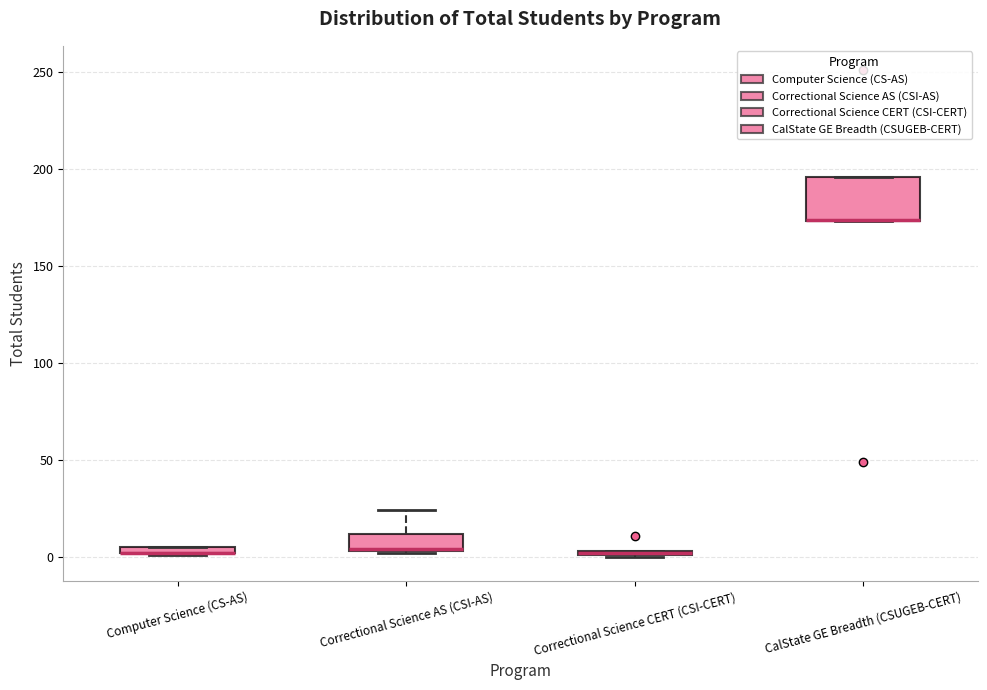

Which box is the tallest, from its lower edge to its upper edge?

CalState GE Breadth (CSUGEB-CERT)